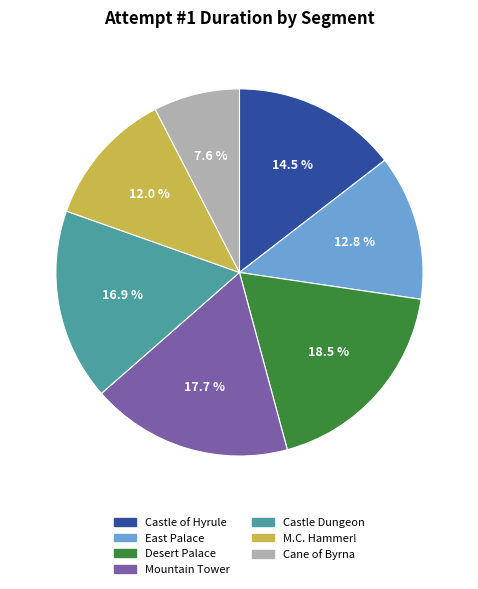

Between M.C. Hammer! and Desert Palace, which is larger?

Desert Palace